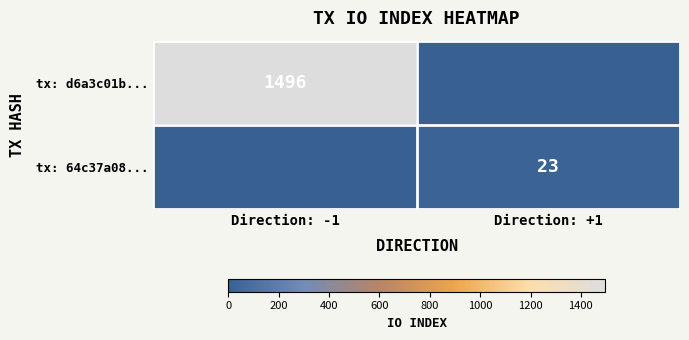

The tx: d6a3c01b... series shows 1496 at Direction: -1. True or false?

True